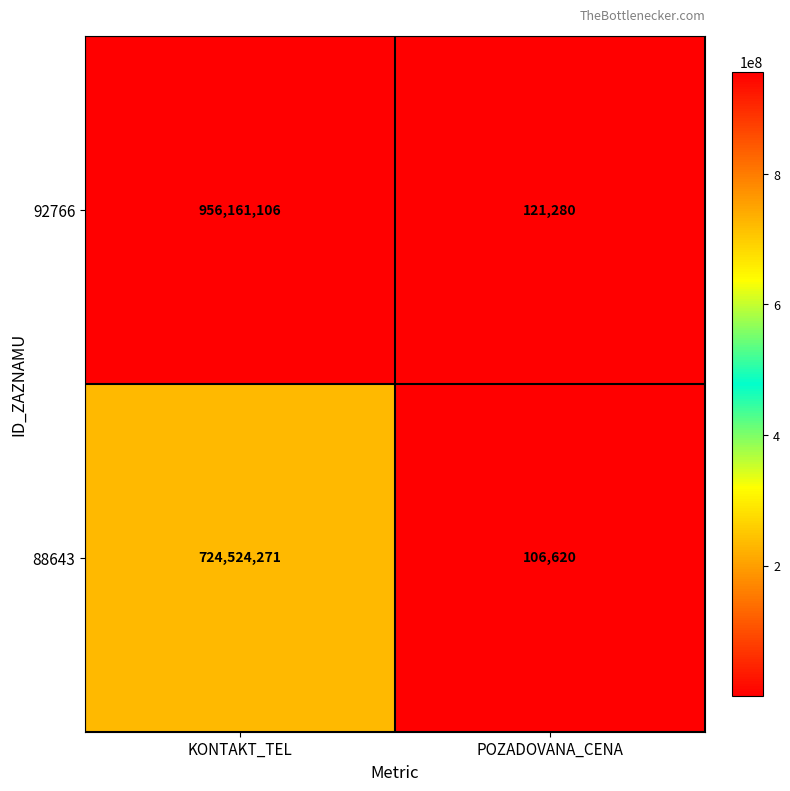

Which series has the largest total across all categories?

92766